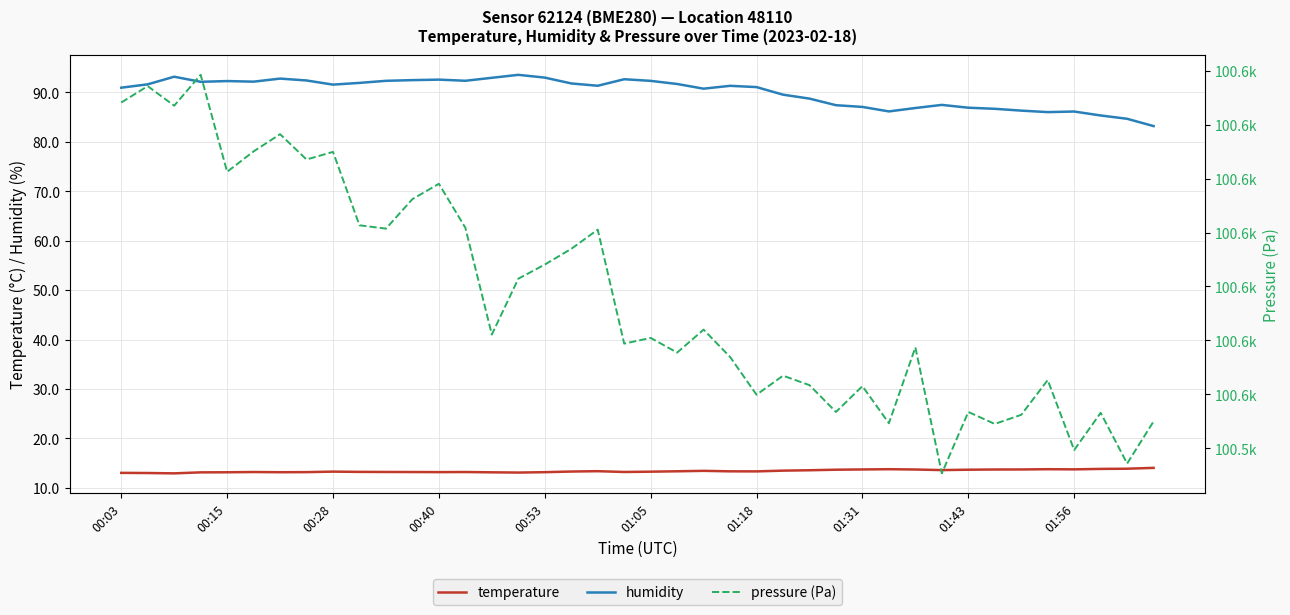

How many interior local valleys does the temperature series have?

8